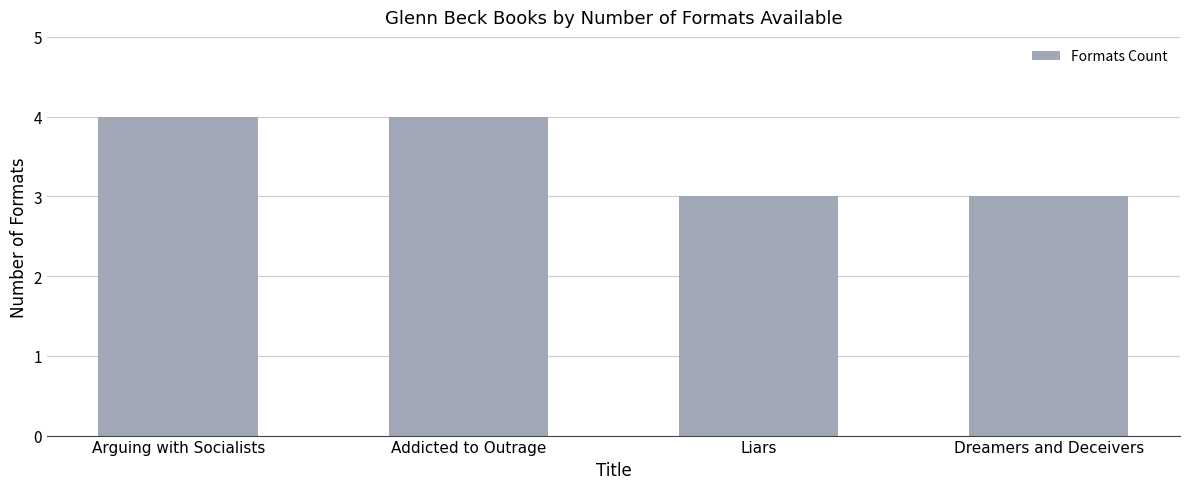

What position from the right is Arguing with Socialists?

4